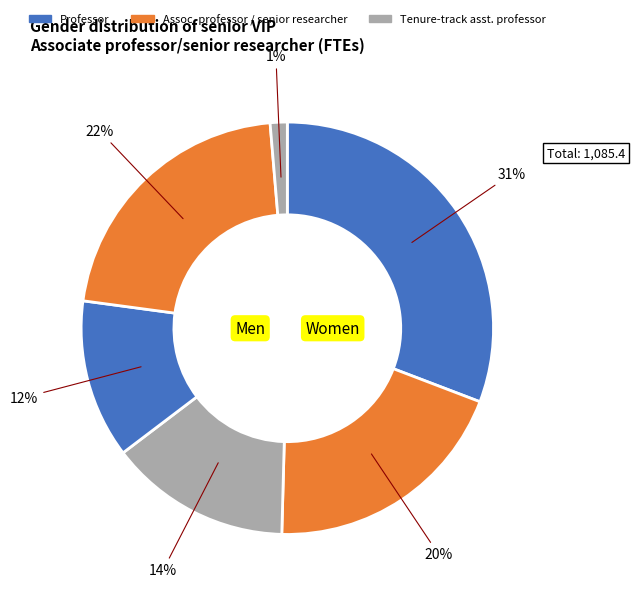

Count the number of slices in the pie.

6